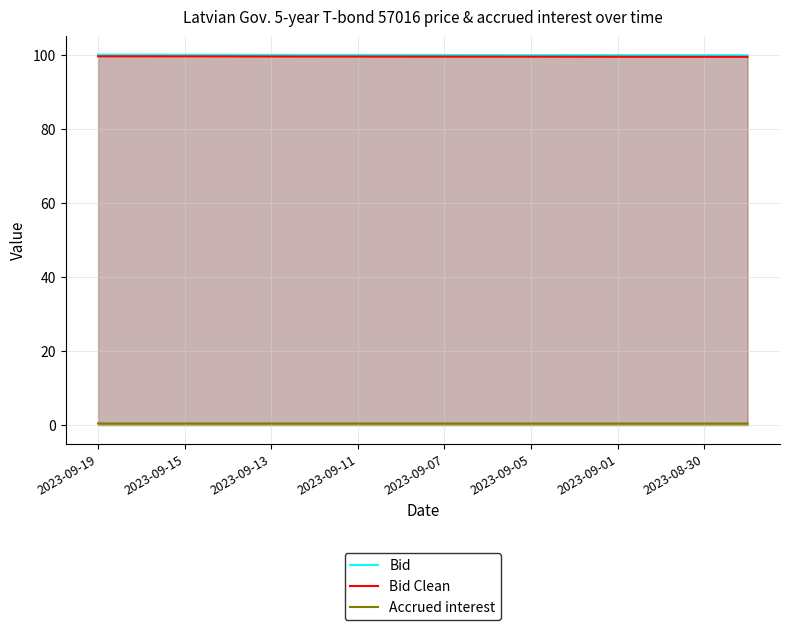

Reading left to right, transcribe all the data shown in this chart.

Bid: 100.1	100.0	100.0	100.0	100.0	100.0	100.0	100.0	99.9	99.9	99.9	99.9	99.9	99.9	99.9	99.9
Bid Clean: 99.6	99.6	99.6	99.6	99.6	99.5	99.5	99.5	99.5	99.5	99.5	99.5	99.5	99.5	99.5	99.5
Accrued interest: 0.4	0.4	0.4	0.4	0.4	0.4	0.4	0.4	0.4	0.4	0.4	0.4	0.4	0.4	0.4	0.4